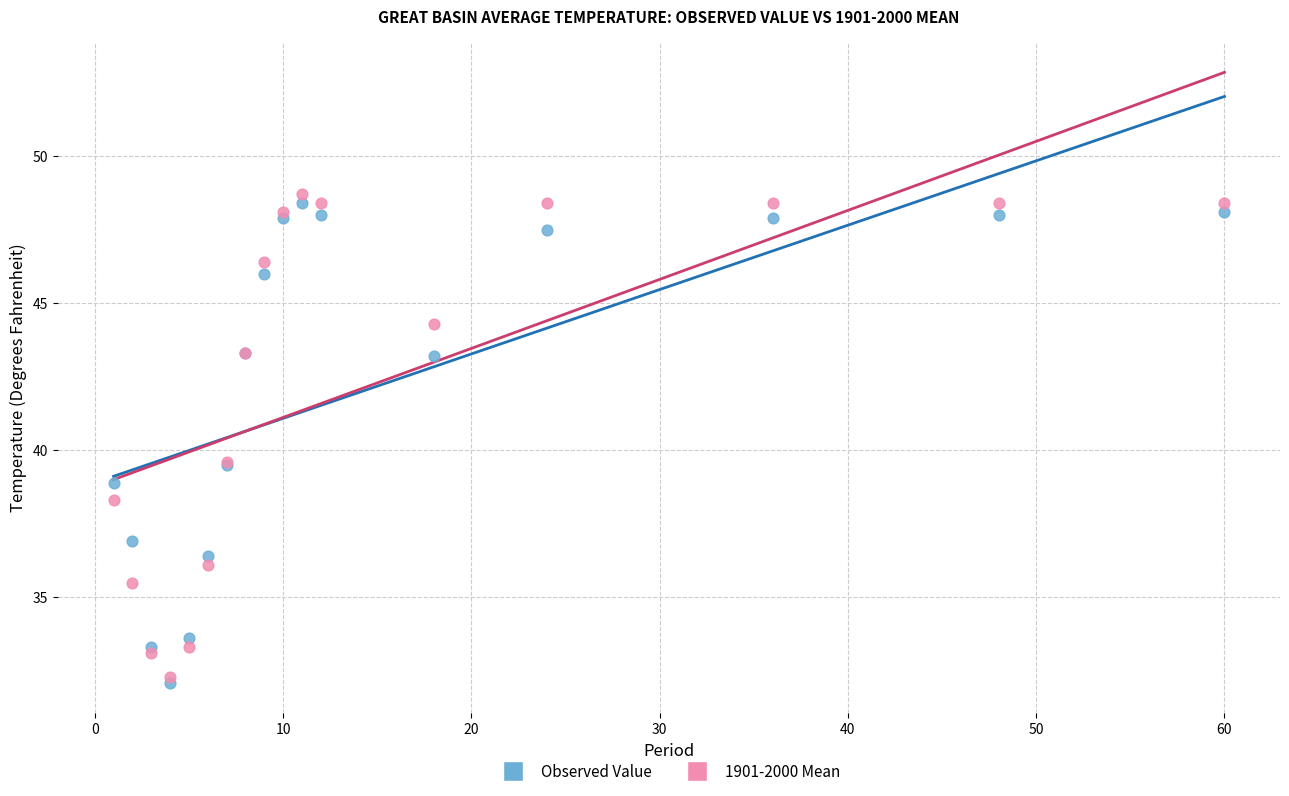

Which series reaches the minimum Y coordinate?

Observed Value